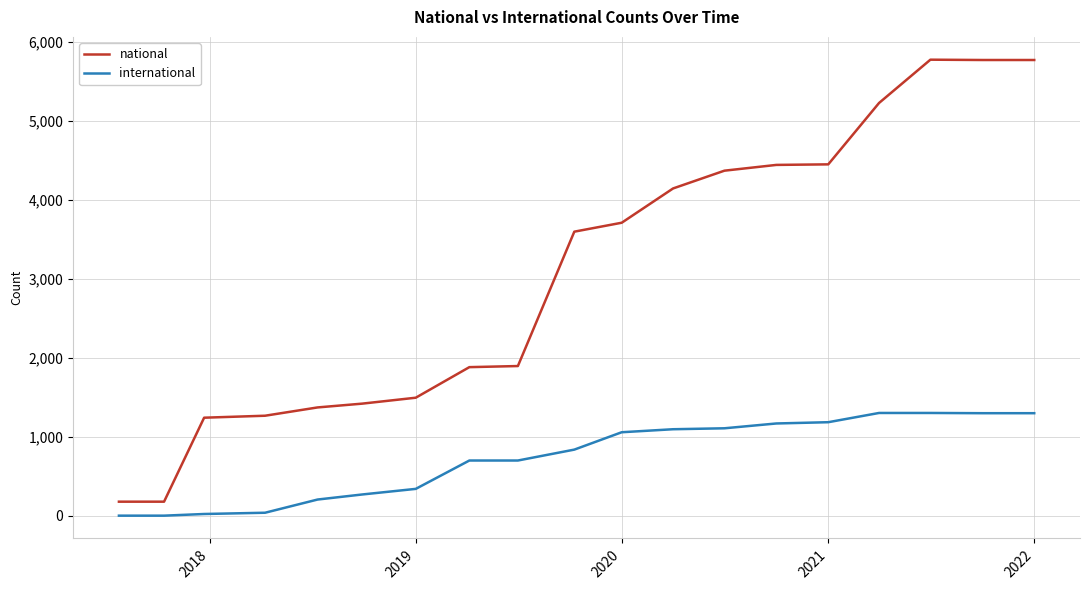

Which series has the largest total across all categories?

national